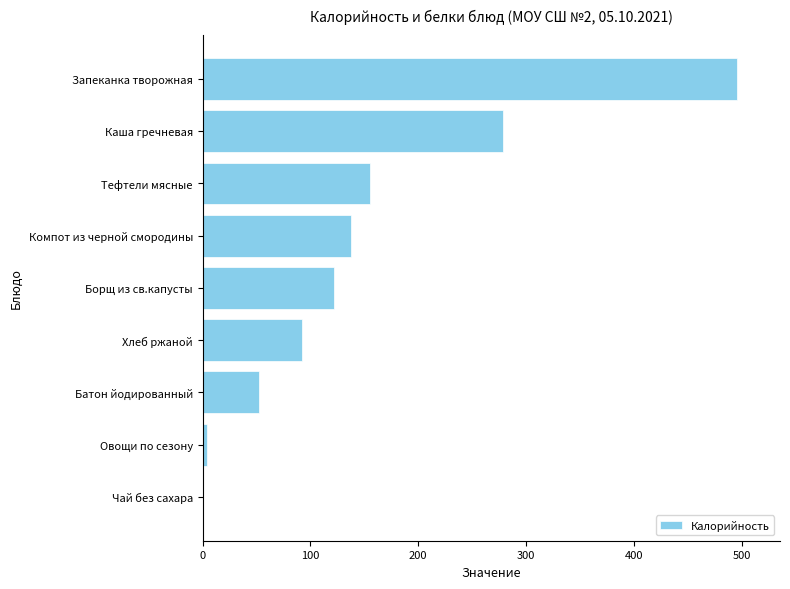

Reading bottom to top, extract all data points from this chart.

Чай без сахара=0.3	Овощи по сезону=4.0	Батон йодированный=52.4	Хлеб ржаной=92.0	Борщ из св.капусты=122.2	Компот из черной смородины=138.0	Тефтели мясные=154.9	Каша гречневая=279.0	Запеканка творожная=496.0